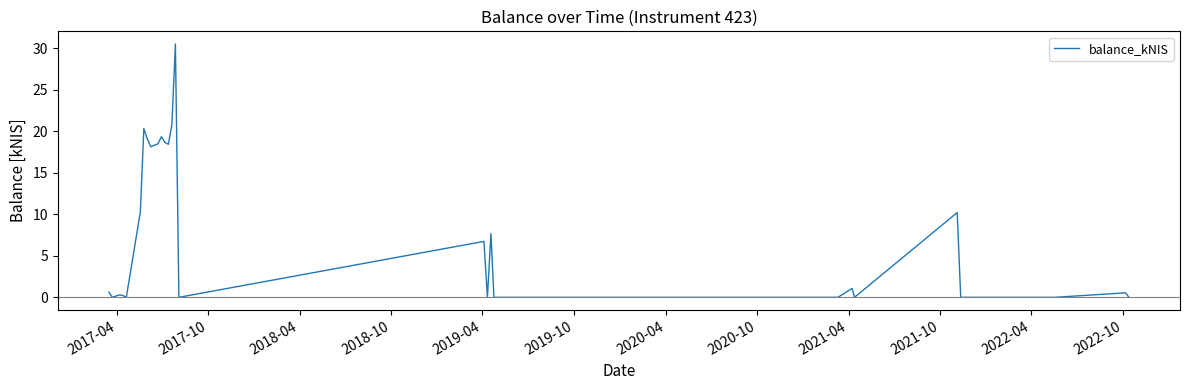

What is the greatest value displayed?

30.5